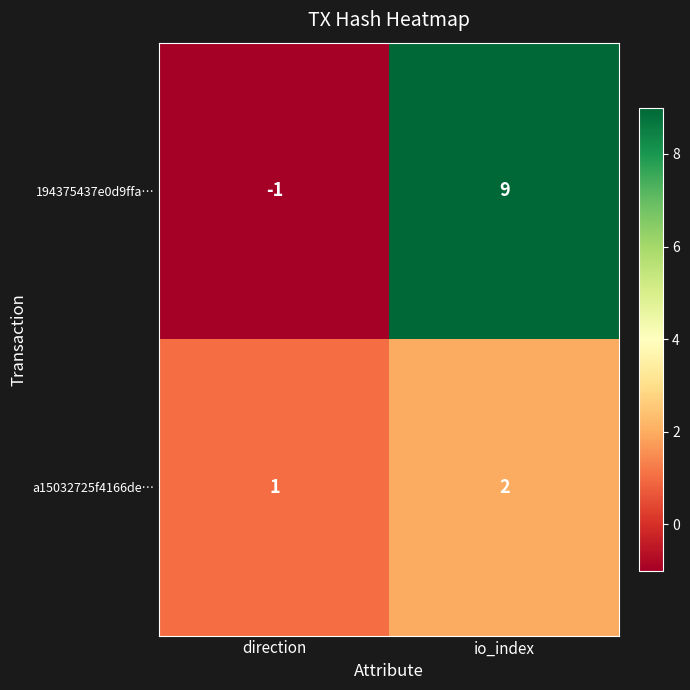

At which label is a15032725f4166de… closest to 1?

direction